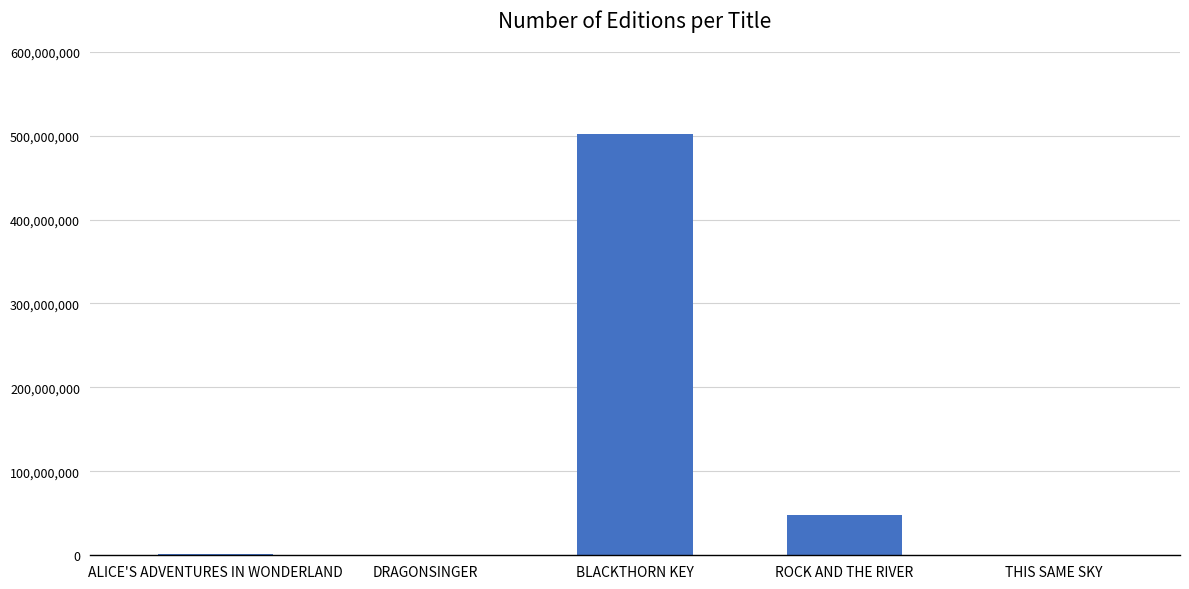

Does the chart contain stacked bars?

No